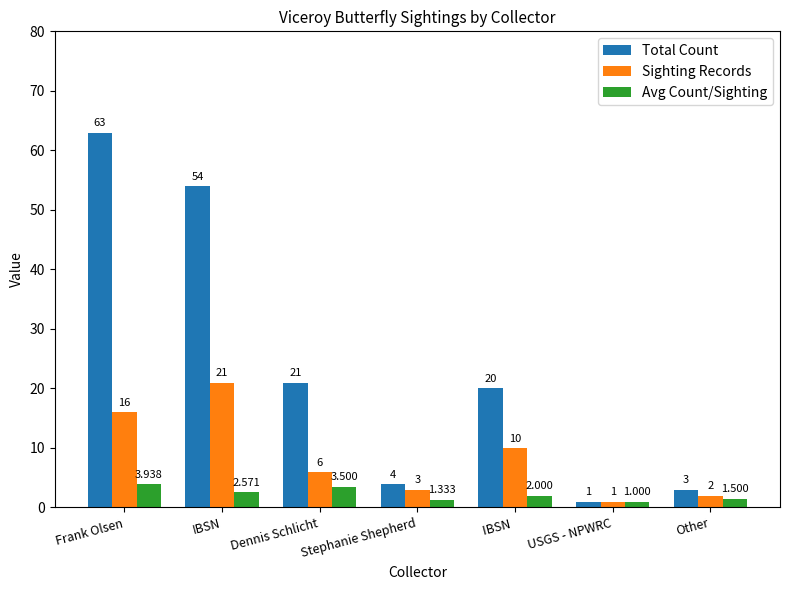

What are all the series names shown in the legend?

Total Count, Sighting Records, Avg Count/Sighting